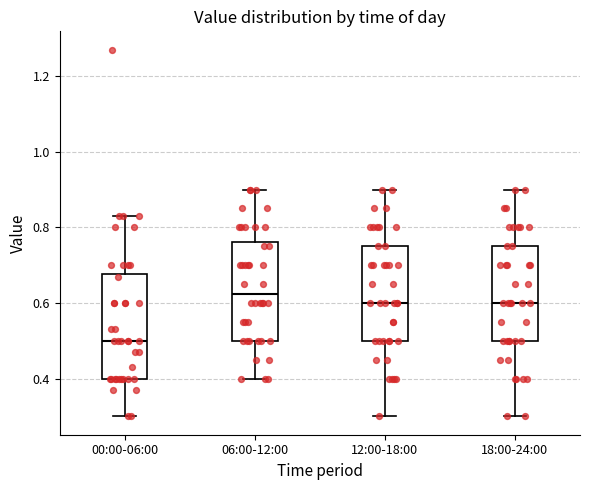

Where is the lower edge of the box for 12:00-18:00 on the y-axis? The values are not printed on the chart, so give them approximately, as read against the axis.

0.50